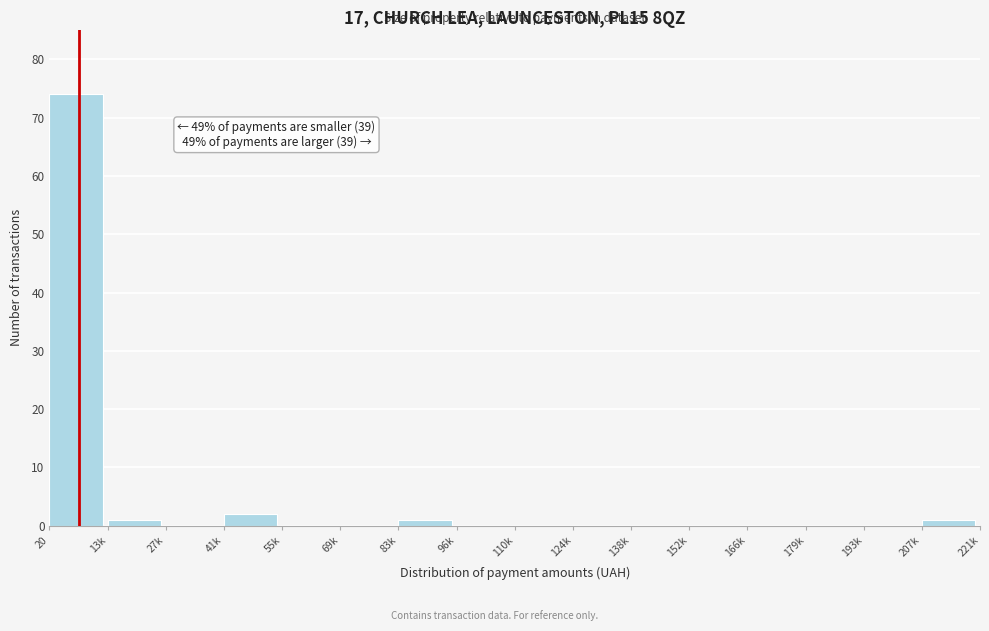

Reading right to left, extract all data points from this chart.

207k=1	193k=0	179k=0	166k=0	152k=0	138k=0	124k=0	110k=0	96k=0	83k=1	69k=0	55k=0	41k=2	27k=0	13k=1	20=74